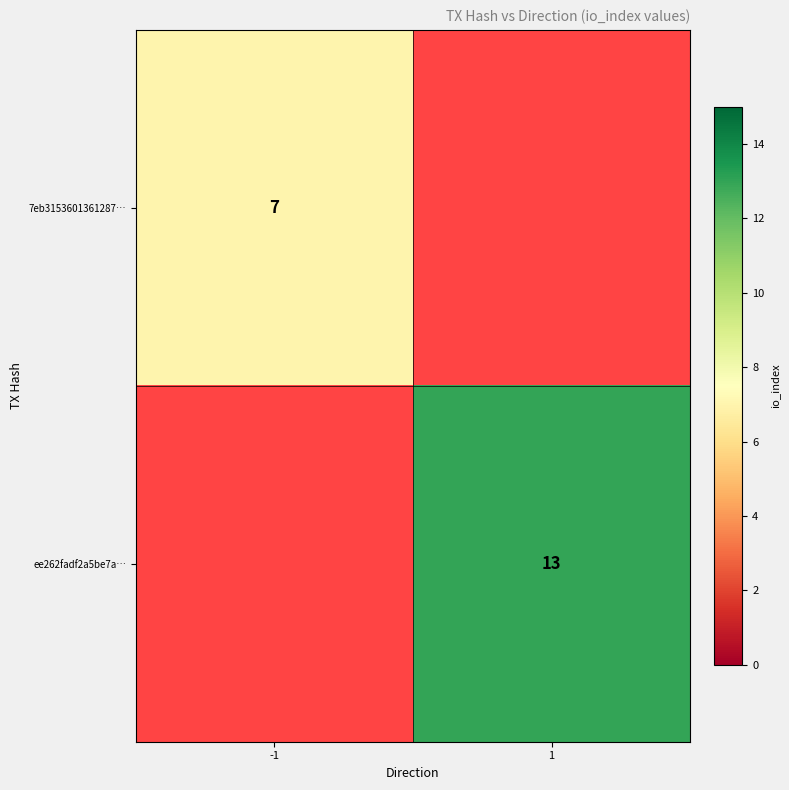

At how many categories does at least one series exceed 10?

1